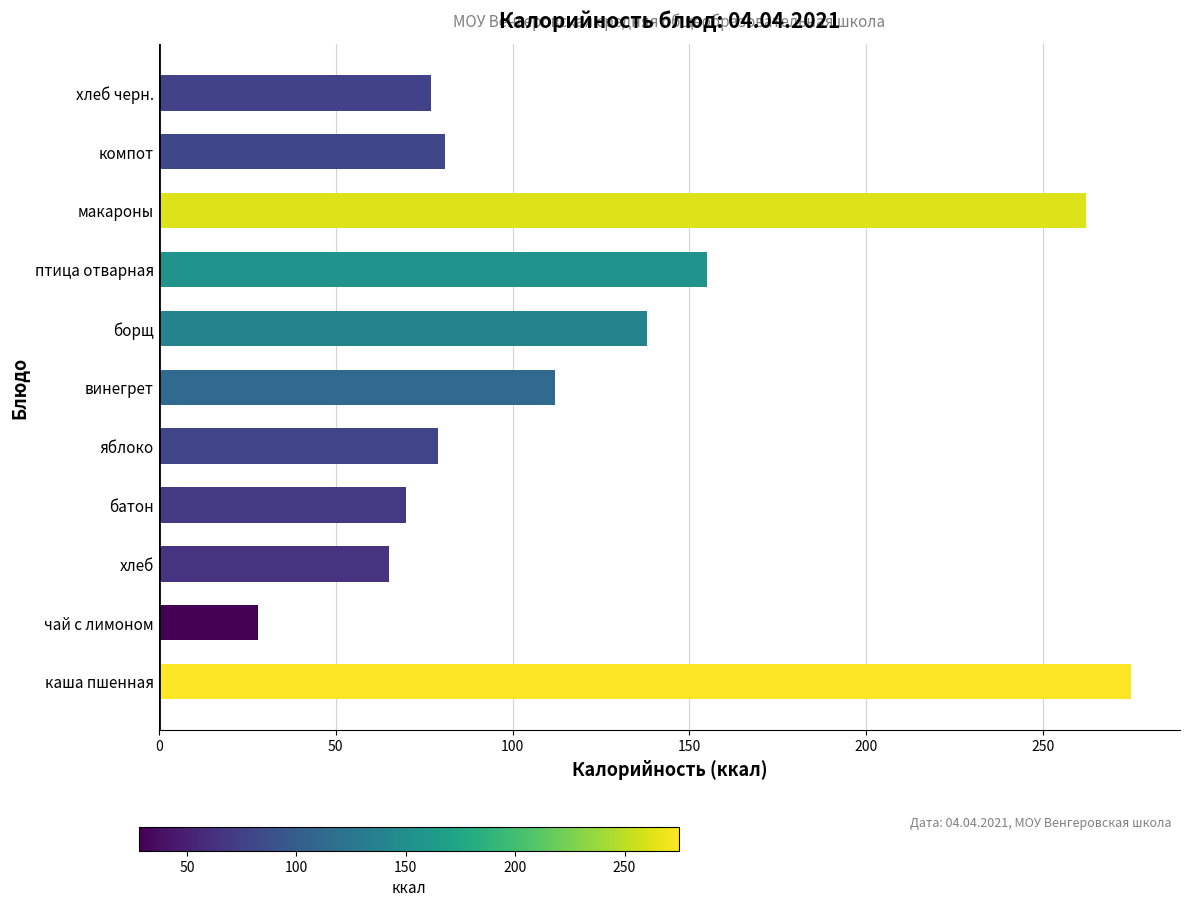

The value at макароны is 359.0. True or false?

False